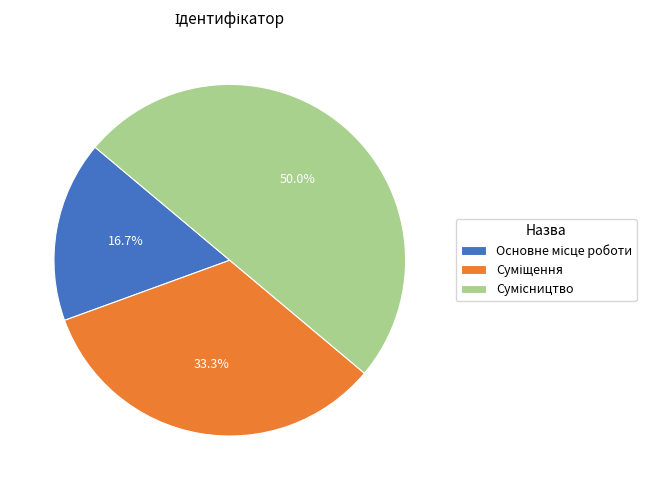

How many segments does this pie chart have?

3